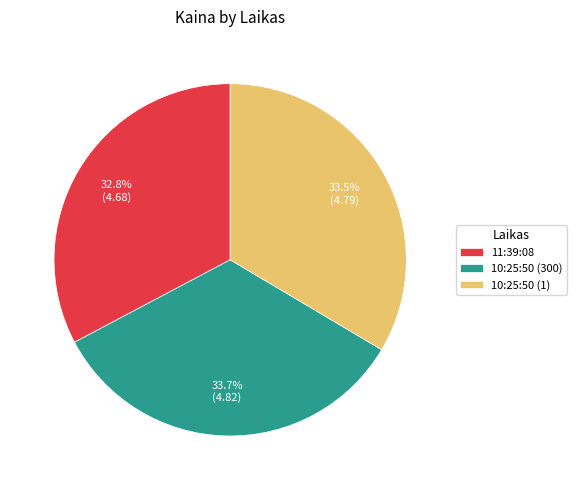

Approximately how many times larger is the value at 10:25:50 (300) compared to 10:25:50 (1)?

1.0